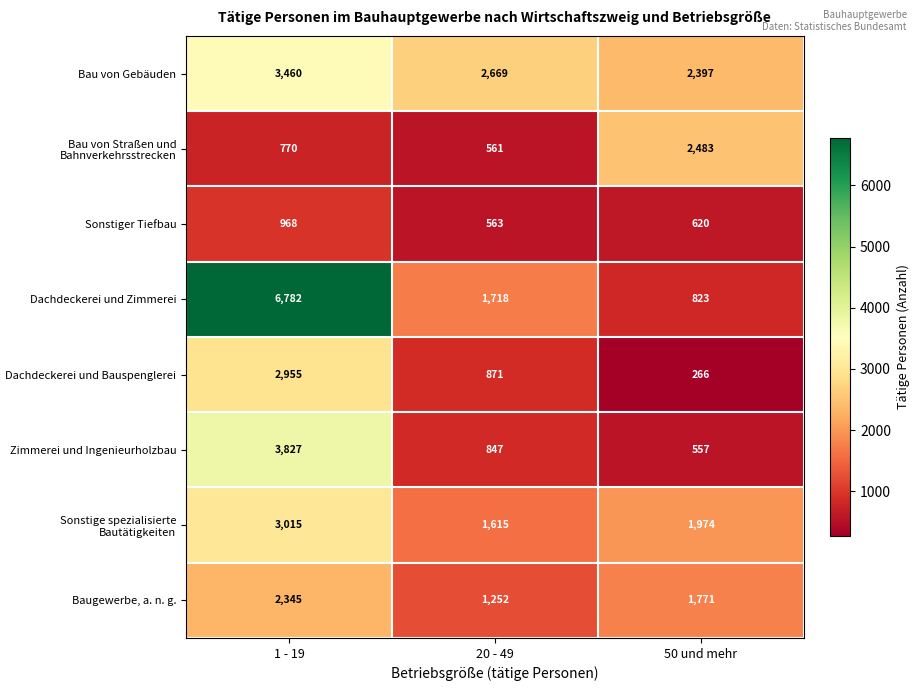

The Baugewerbe, a. n. g. series shows 627 at 20 - 49. True or false?

False